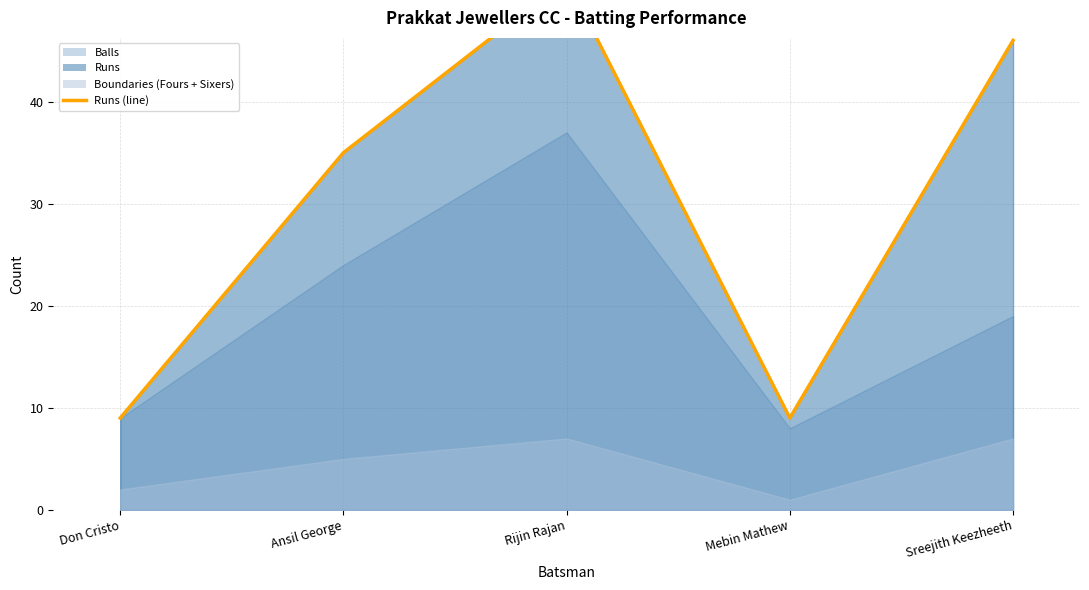

What is the sum of the values at Sreejith Keezheeth and Ansil George?

81